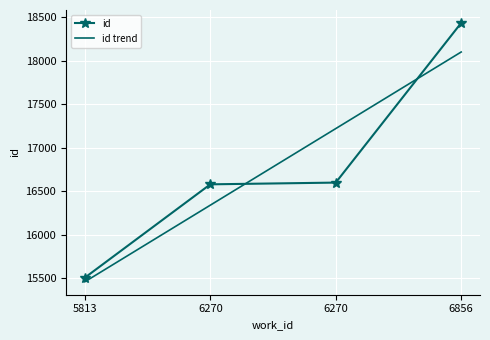

Is it true that id equals 16599.0 at 6270?

True